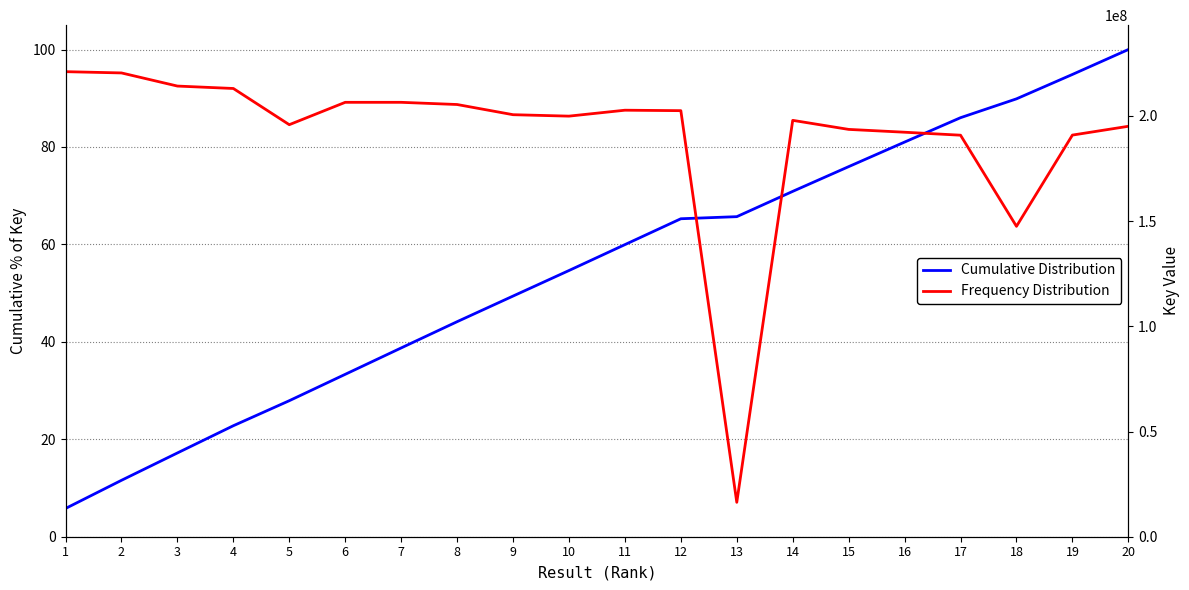

At how many categories does at least one series exceed 56407158?

19